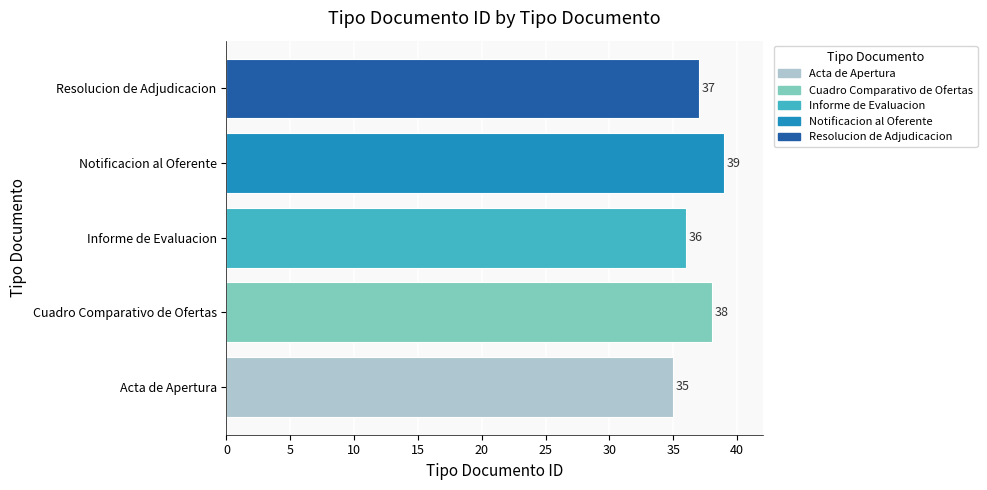

Count the values in the range 36 to 38.

3